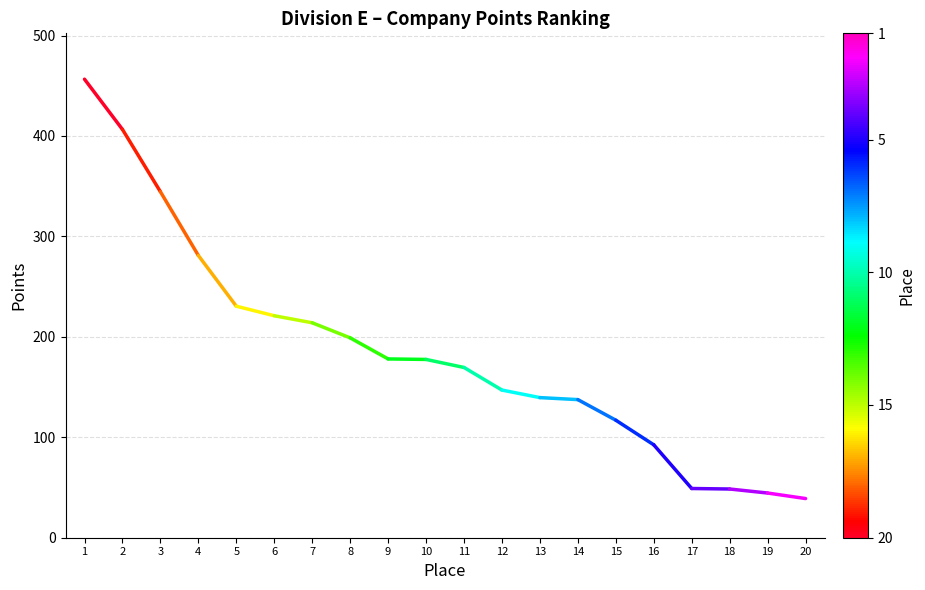

What is the approximate value at 11?

169.5